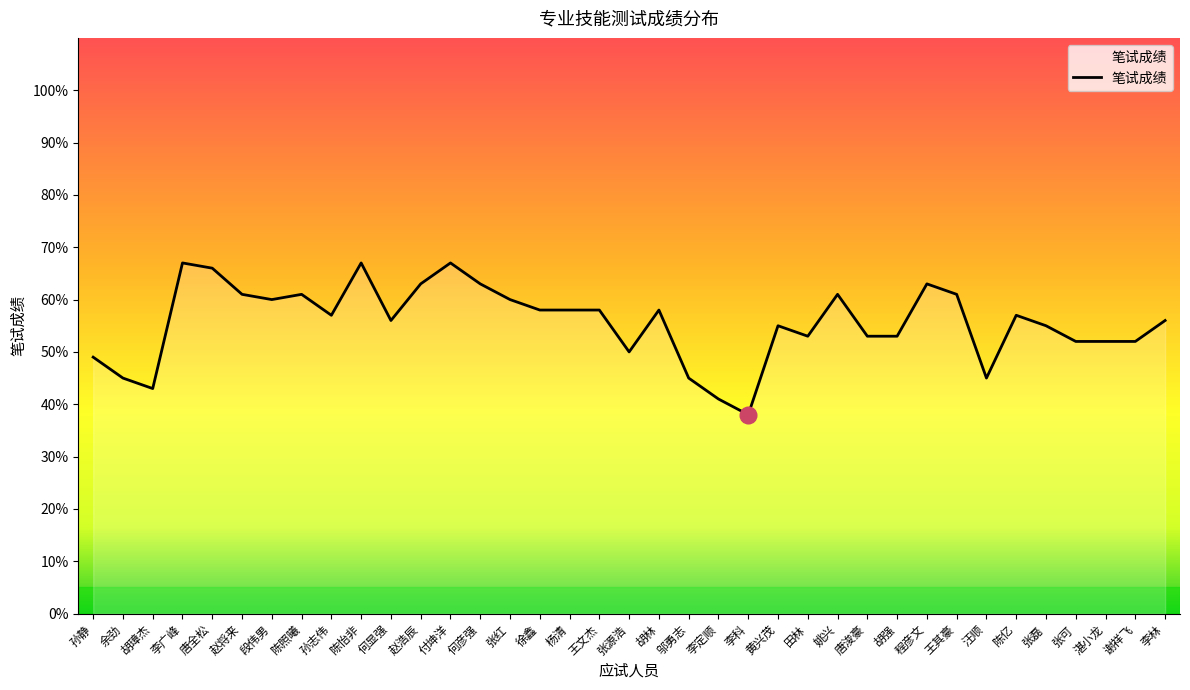

Reading left to right, list all the values displayed in this chart.

孙静=49	余劲=45	胡璋杰=43	李广峰=67	唐全松=66	赵将来=61	段伟男=60	陈照曦=61	孙志伟=57	陈怡非=67	何显强=56	赵浩辰=63	付坤洋=67	何彦强=63	张红=60	徐鑫=58	杨清=58	王文杰=58	张源浩=50	胡林=58	邬勇志=45	李定顺=41	李科=38	黄兴茂=55	田林=53	姚兴=61	唐浚豪=53	胡强=53	程彦文=63	王其豪=61	汪顺=45	陈亿=57	张磊=55	张可=52	湛小龙=52	谢祥飞=52	李林=56